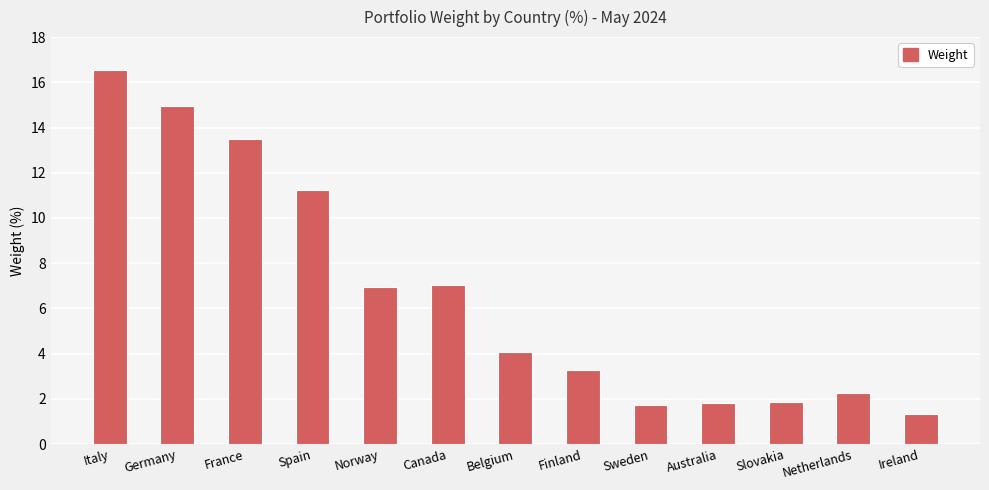

Which label corresponds to the largest value in the chart?

Italy